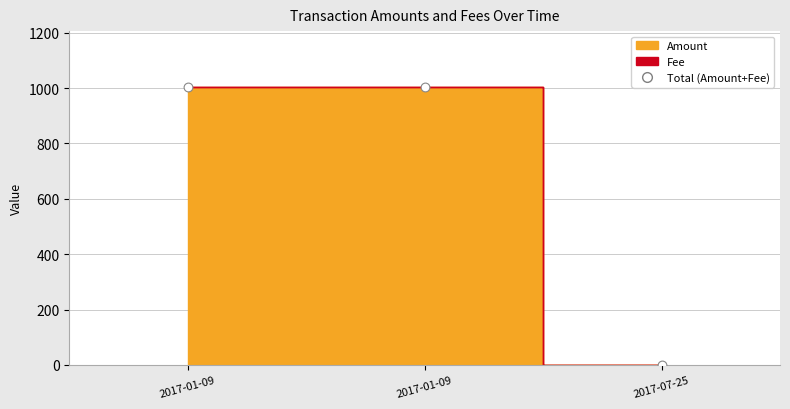

What is the average Y value?

670